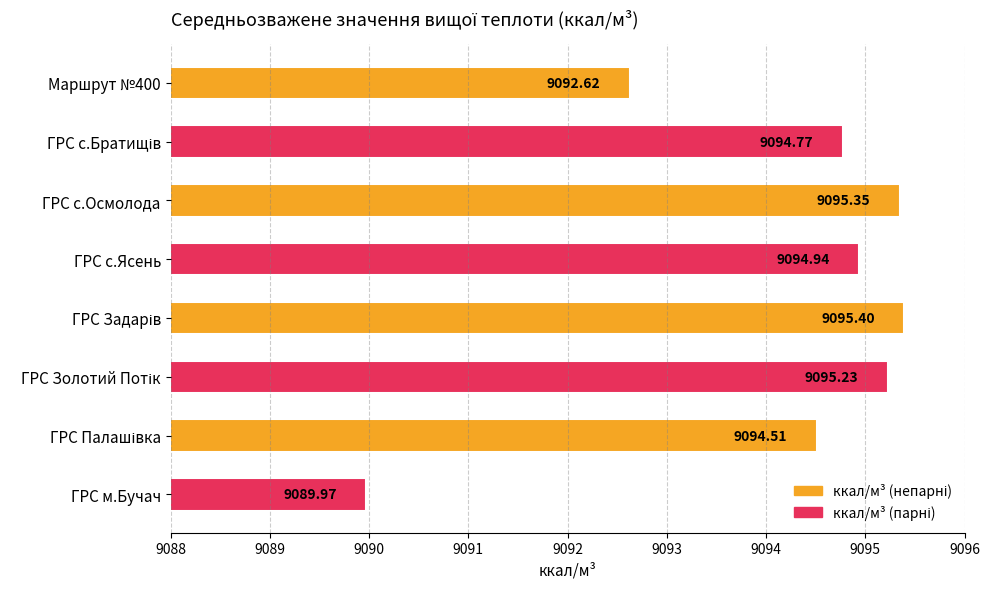

What is the label of the 8th bar from the top?

ГРС м.Бучач